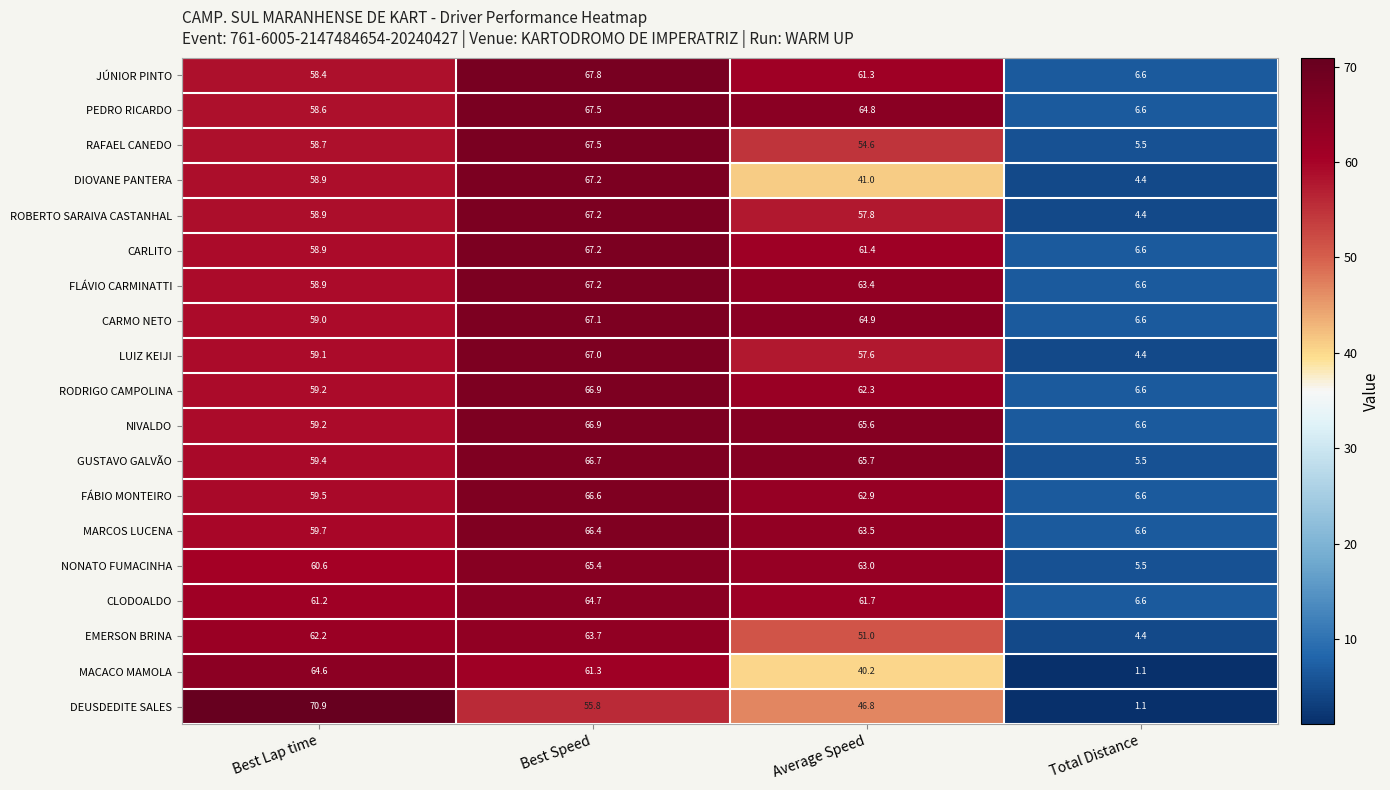

What is the difference between the JÚNIOR PINTO values at Best Speed and Best Lap time?

9.4